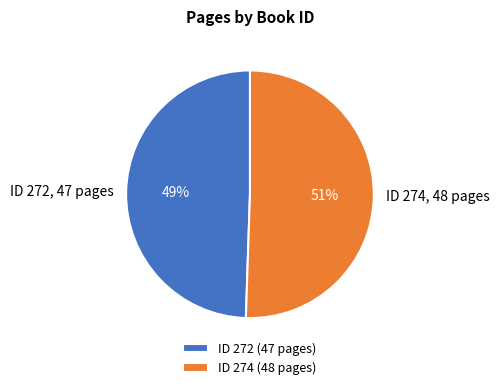

Is there a majority slice in this chart?

Yes